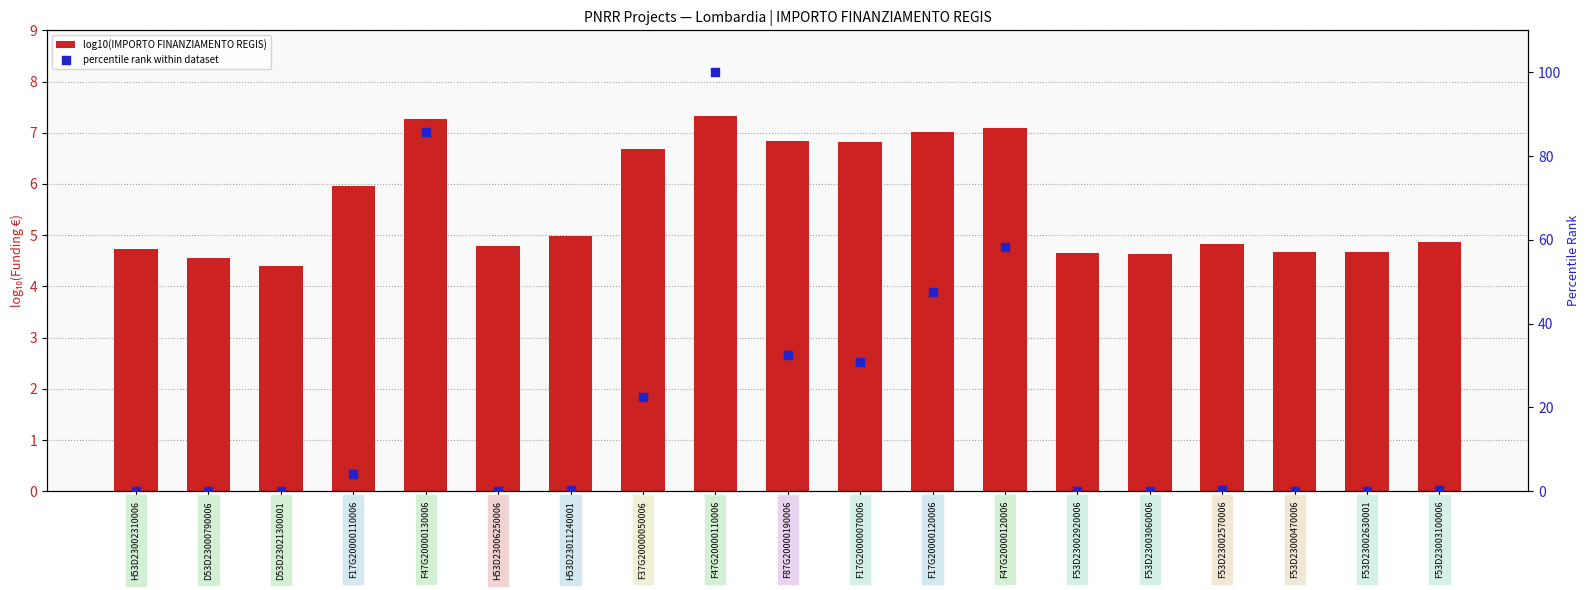

At how many categories does at least one series exceed 68?

2